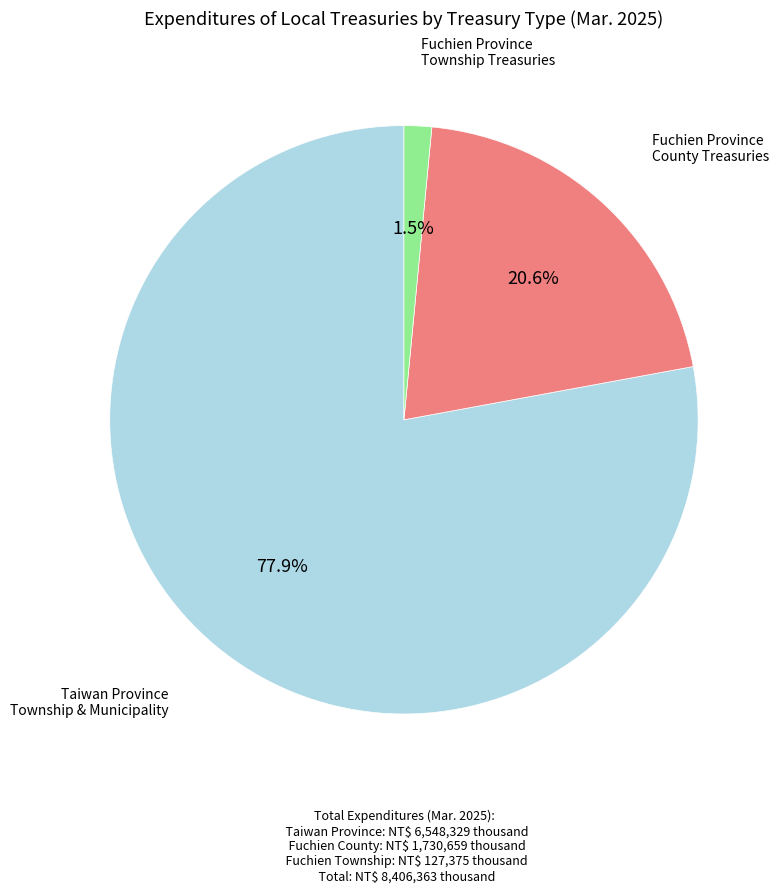

Which category has the biggest portion of the pie?

Taiwan Province Township & Municipality Treasuries